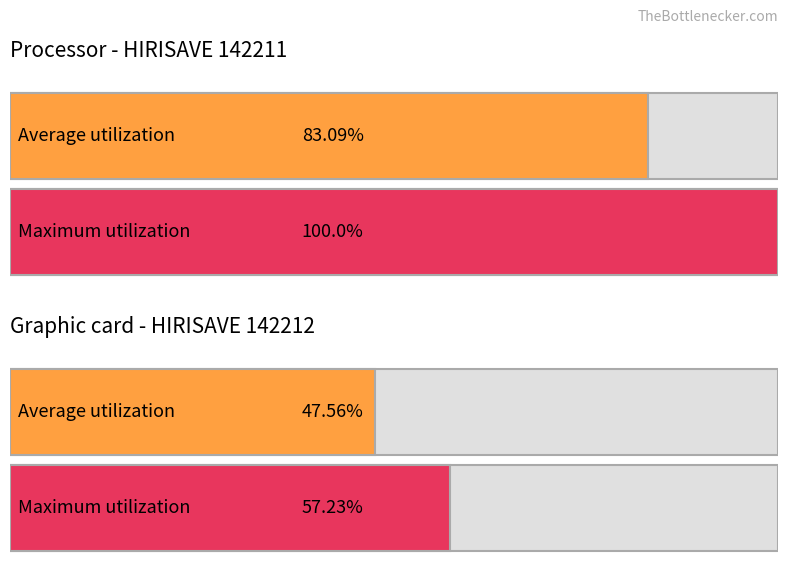

Are the bars grouped side by side (vs. stacked)?

Yes